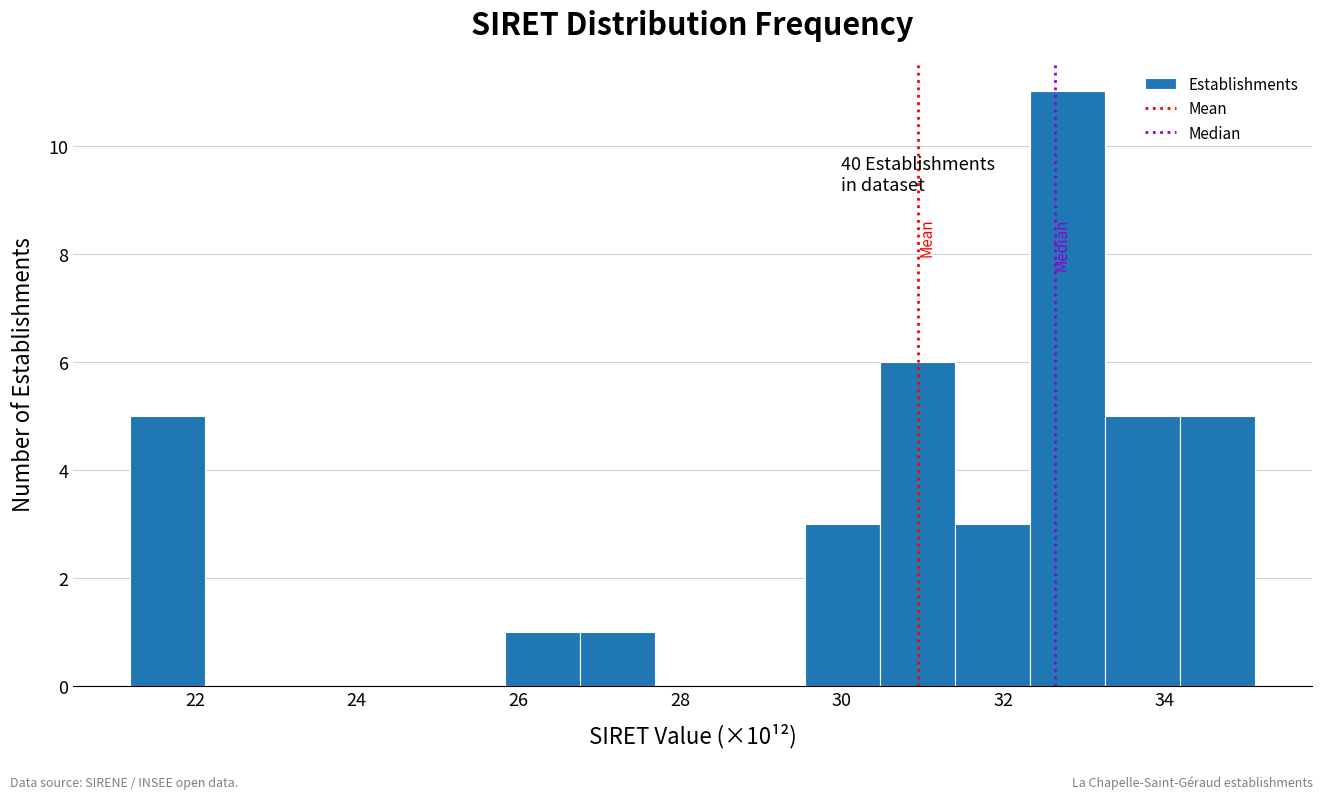

Over which range of the x-axis is the bar tallest?

32.4 to 33.2